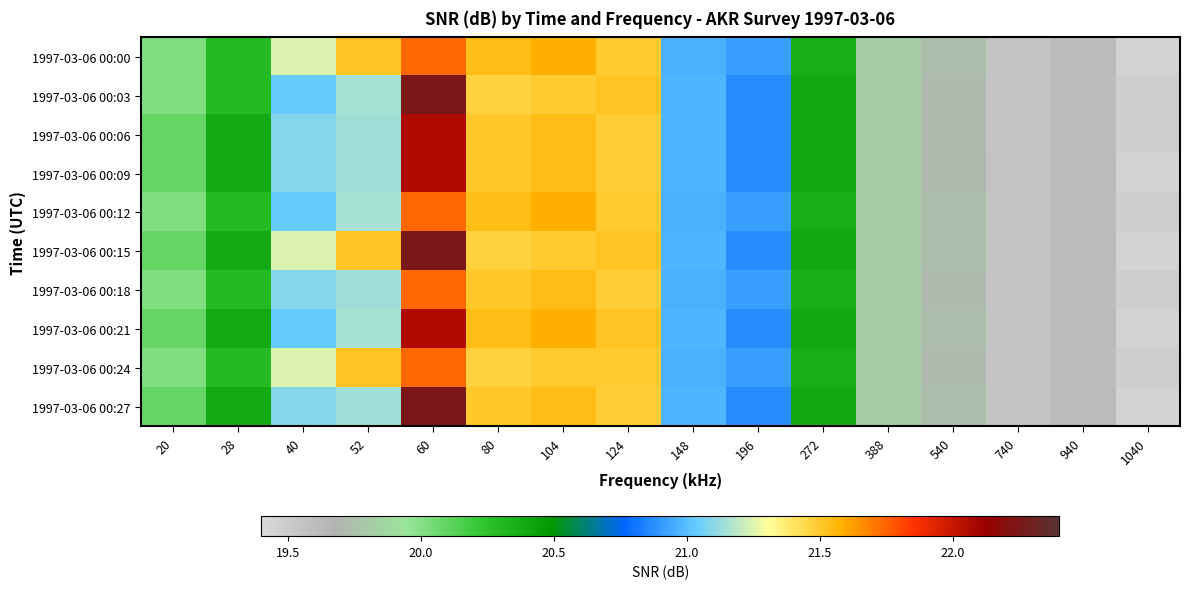

Reading left to right, transcribe all the data shown in this chart.

1997-03-06 00:00: 20=20.0	28=20.3	40=21.2	52=21.5	60=21.7	80=21.5	104=21.6	124=21.5	148=21.0	196=20.9	272=20.4	388=19.8	540=19.7	740=19.6	940=19.6	1040=19.4
1997-03-06 00:03: 20=20.0	28=20.3	40=21.0	52=21.2	60=22.3	80=21.5	104=21.5	124=21.5	148=21.0	196=20.9	272=20.4	388=19.8	540=19.7	740=19.5	940=19.6	1040=19.5
1997-03-06 00:06: 20=20.1	28=20.4	40=21.1	52=21.1	60=22.1	80=21.5	104=21.5	124=21.5	148=21.0	196=20.9	272=20.4	388=19.8	540=19.7	740=19.5	940=19.6	1040=19.5
1997-03-06 00:09: 20=20.1	28=20.4	40=21.1	52=21.1	60=22.1	80=21.5	104=21.5	124=21.5	148=21.0	196=20.9	272=20.4	388=19.8	540=19.7	740=19.6	940=19.6	1040=19.4
1997-03-06 00:12: 20=20.0	28=20.3	40=21.0	52=21.2	60=21.7	80=21.5	104=21.6	124=21.5	148=21.0	196=20.9	272=20.4	388=19.8	540=19.7	740=19.5	940=19.6	1040=19.5
1997-03-06 00:15: 20=20.1	28=20.4	40=21.2	52=21.5	60=22.3	80=21.5	104=21.5	124=21.5	148=21.0	196=20.9	272=20.4	388=19.8	540=19.7	740=19.6	940=19.6	1040=19.4
1997-03-06 00:18: 20=20.0	28=20.3	40=21.1	52=21.1	60=21.7	80=21.5	104=21.5	124=21.5	148=21.0	196=20.9	272=20.4	388=19.8	540=19.7	740=19.5	940=19.6	1040=19.5
1997-03-06 00:21: 20=20.1	28=20.4	40=21.0	52=21.2	60=22.1	80=21.5	104=21.6	124=21.5	148=21.0	196=20.9	272=20.4	388=19.8	540=19.7	740=19.6	940=19.6	1040=19.4
1997-03-06 00:24: 20=20.0	28=20.3	40=21.2	52=21.5	60=21.7	80=21.5	104=21.5	124=21.5	148=21.0	196=20.9	272=20.4	388=19.8	540=19.7	740=19.5	940=19.6	1040=19.5
1997-03-06 00:27: 20=20.1	28=20.4	40=21.1	52=21.1	60=22.3	80=21.5	104=21.5	124=21.5	148=21.0	196=20.9	272=20.4	388=19.8	540=19.7	740=19.6	940=19.6	1040=19.4